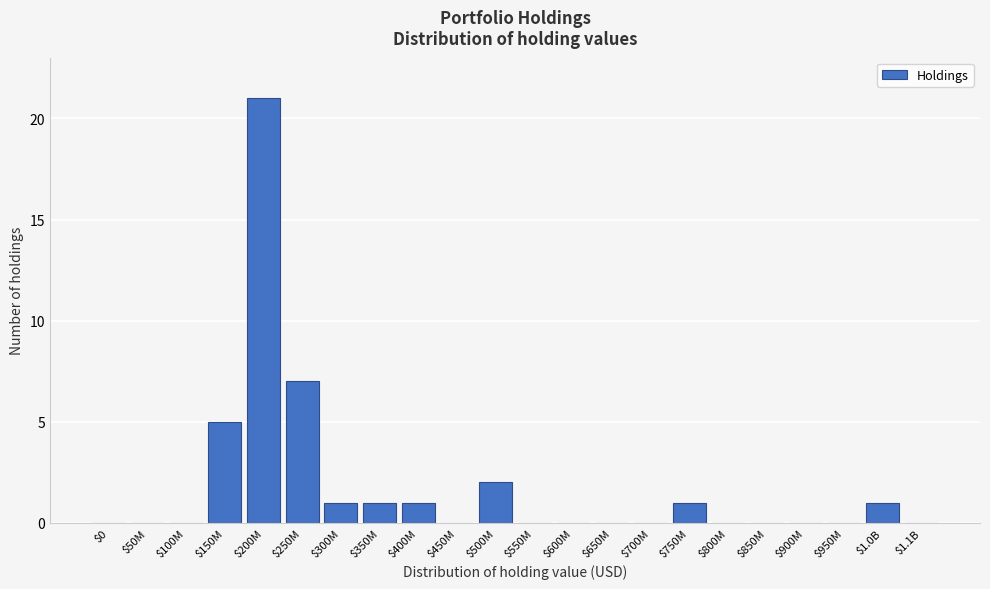

What is the sum of all values?

40